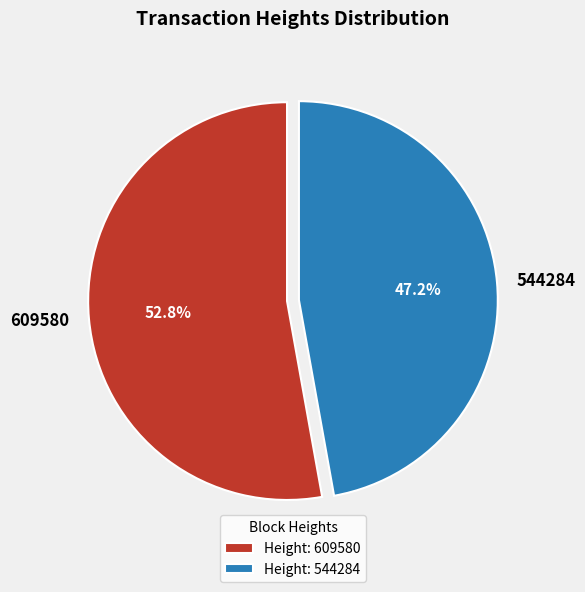

How many slices are in this pie chart?

2